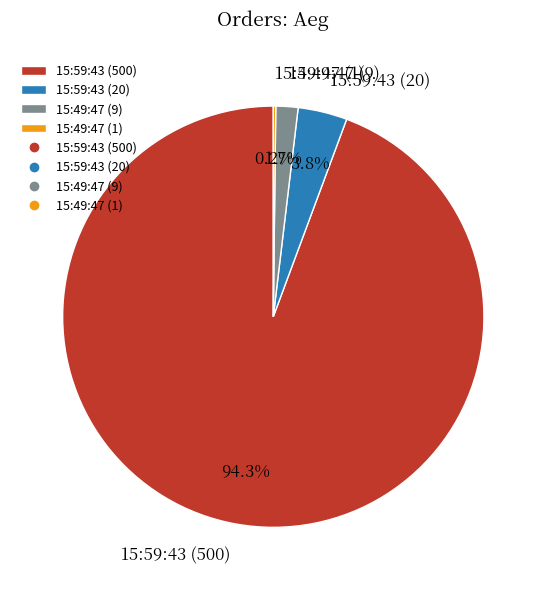

Which slice represents more than half of the pie?

15:59:43 (500)